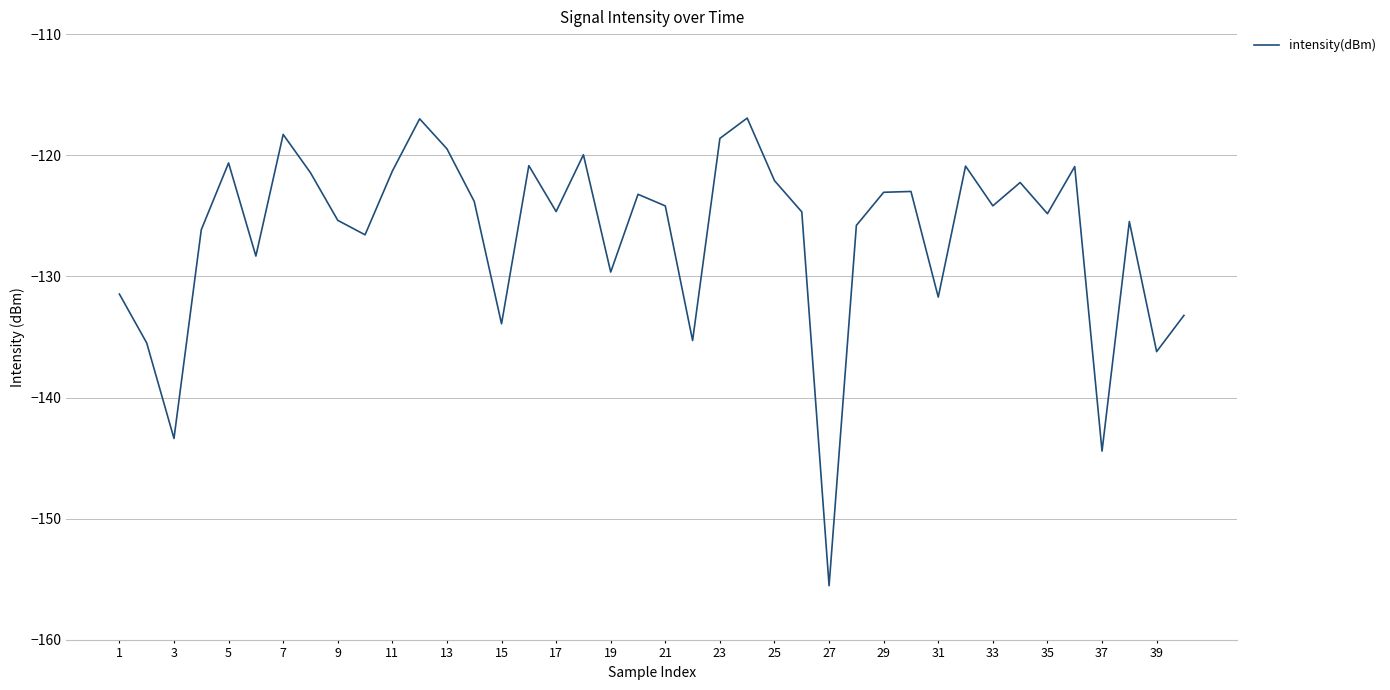

What is the difference between the maximum and minimum values?

38.6